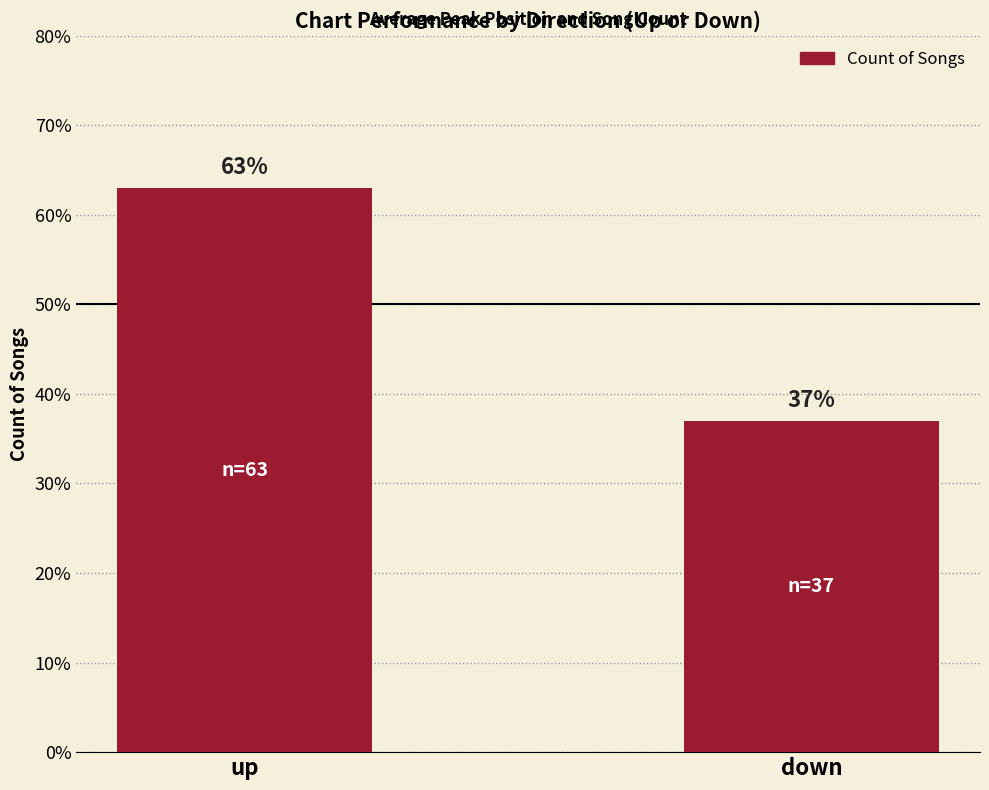

Rank the categories by value from lowest to highest.

down, up